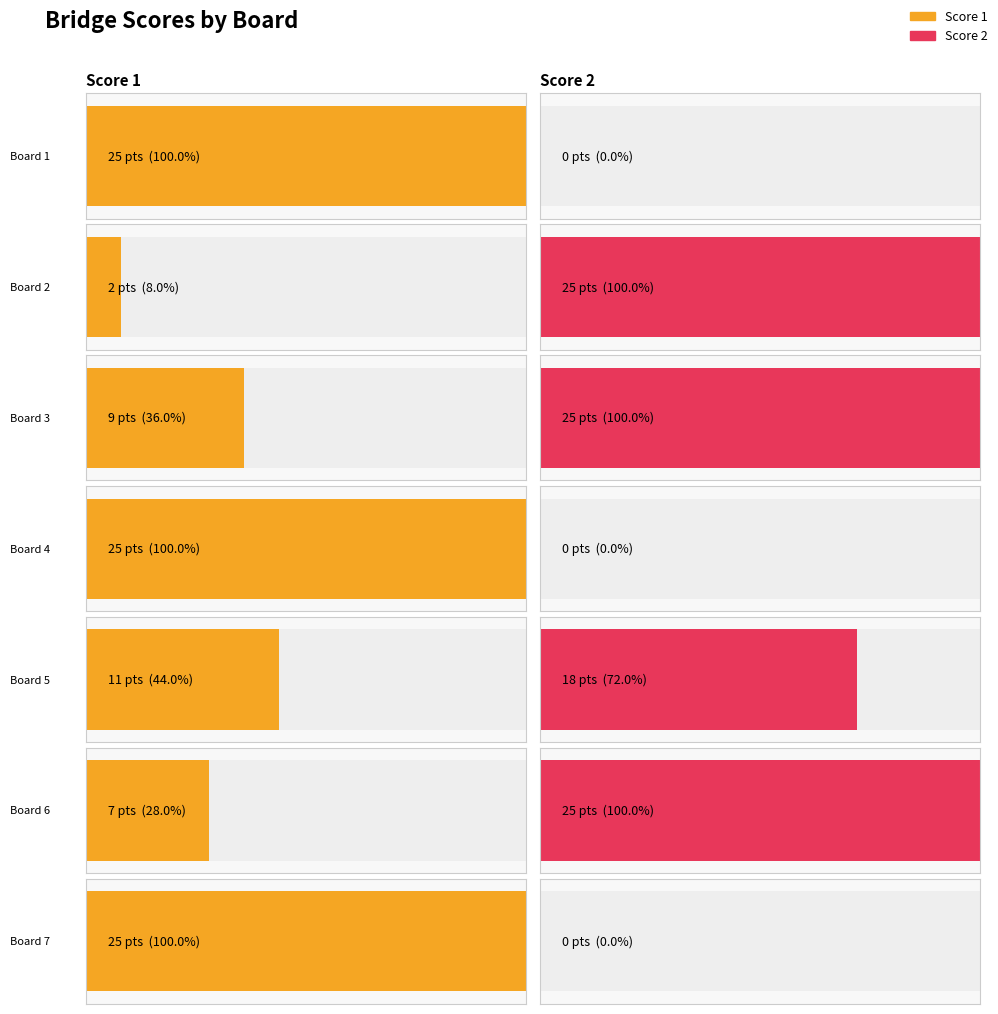

What is the difference between the maximum and minimum values in the Score 2 series?

25